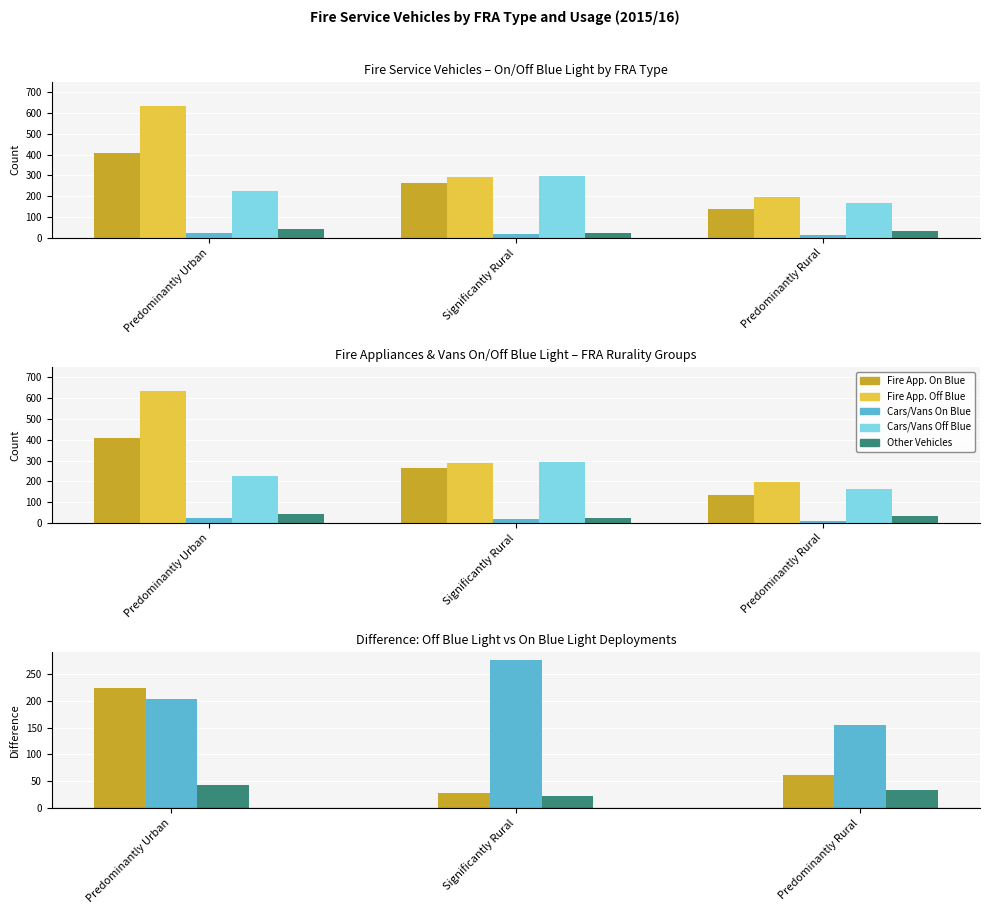

Which series changed the most between Predominantly Urban and Predominantly Rural?

Fire Appliances Off Blue Light